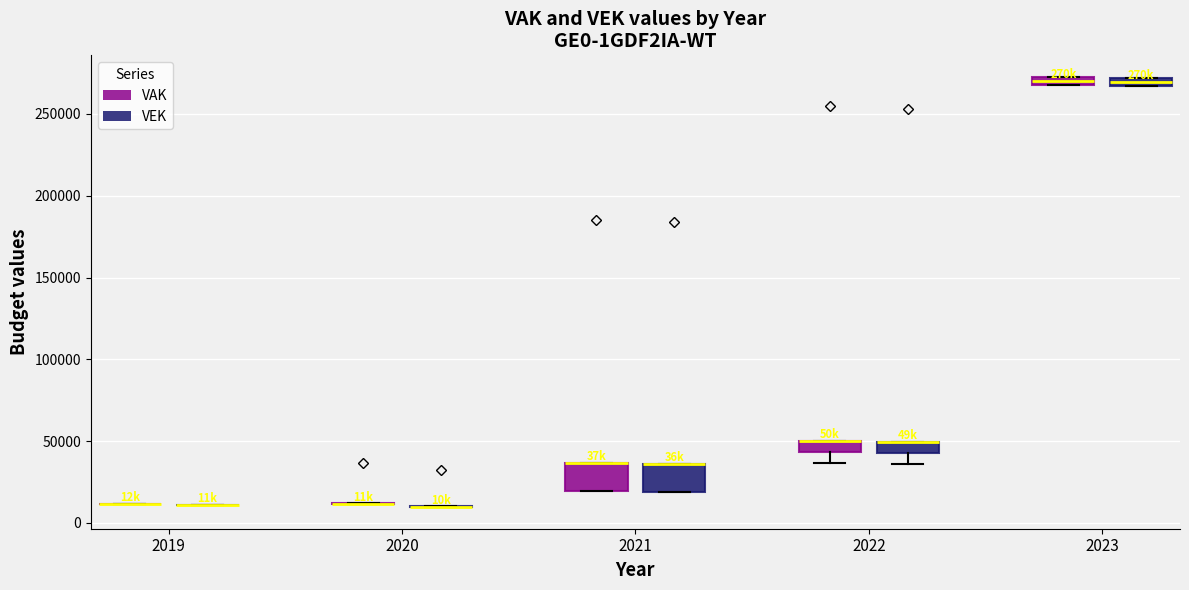

Where is the upper edge of the box for 2021 (VEK) on the y-axis? The values are not printed on the chart, so give them approximately, as read against the axis.

35000